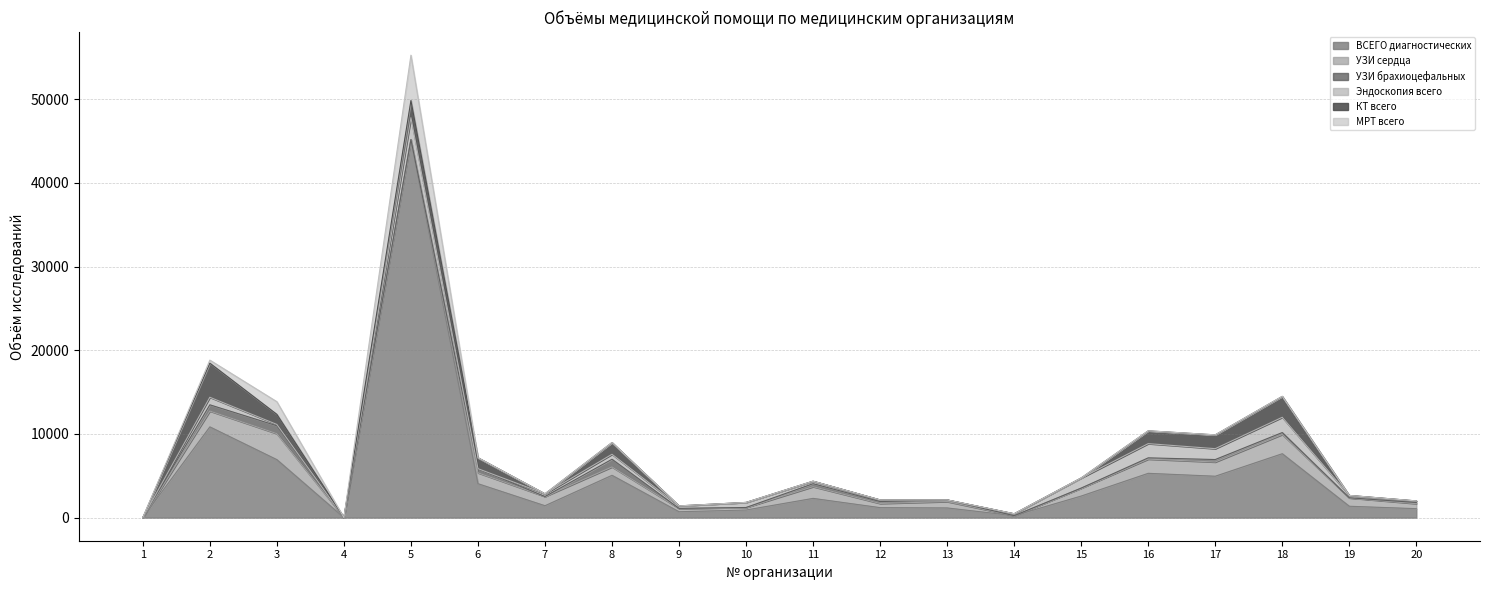

The value of Эндоскопия всего at 13 is -1793. True or false?

False